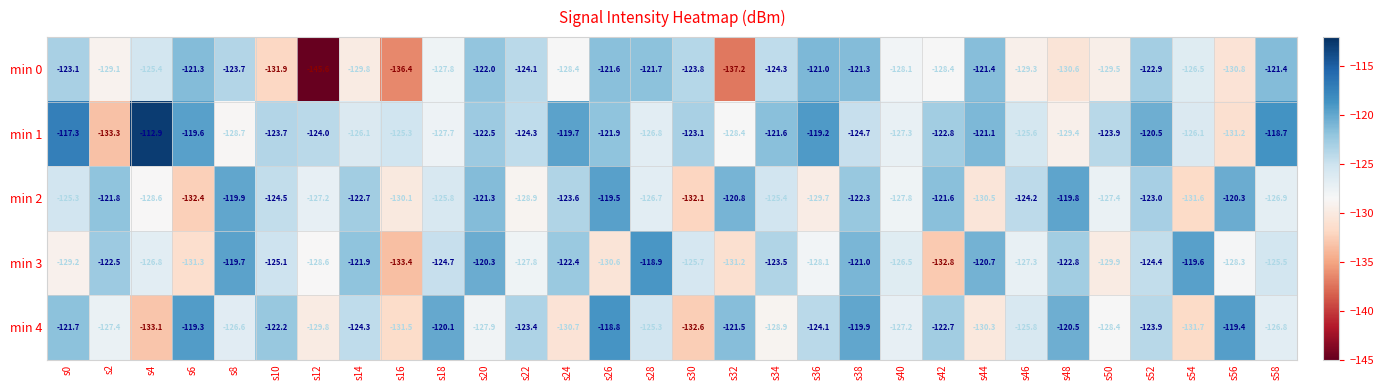

True or false: min 3 has a value of -46.9 at s44.

False